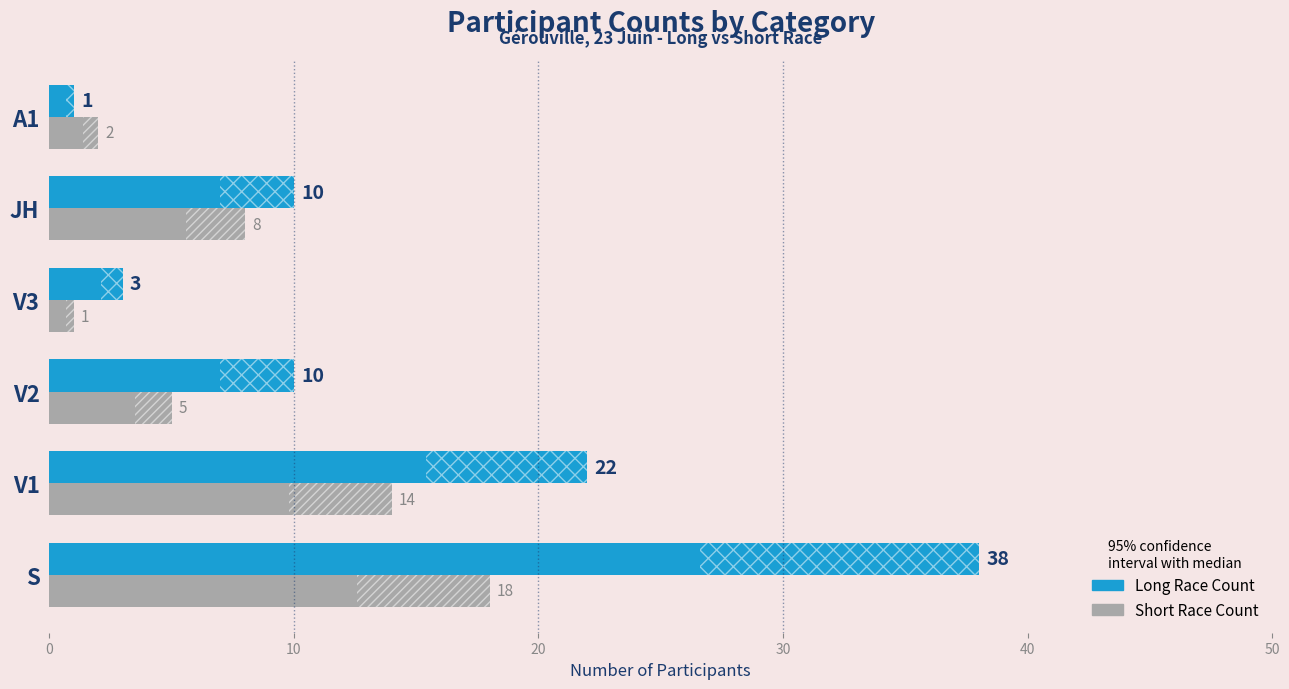

What are all the series names shown in the legend?

Long Race Count, Short Race Count